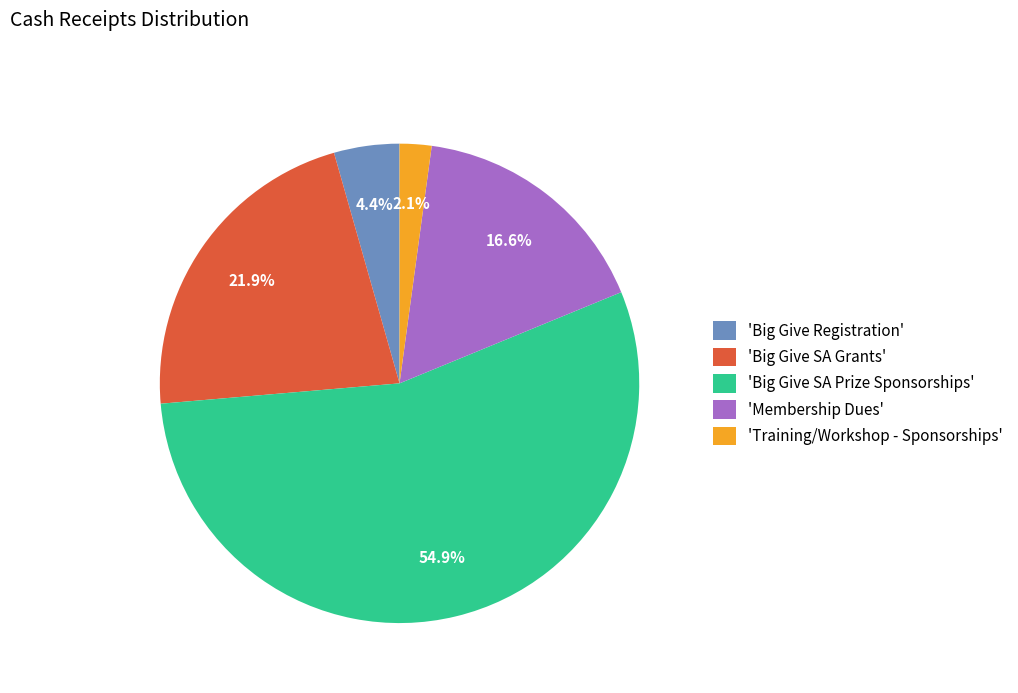

Which category has the smallest portion of the pie?

'Training/Workshop - Sponsorships'